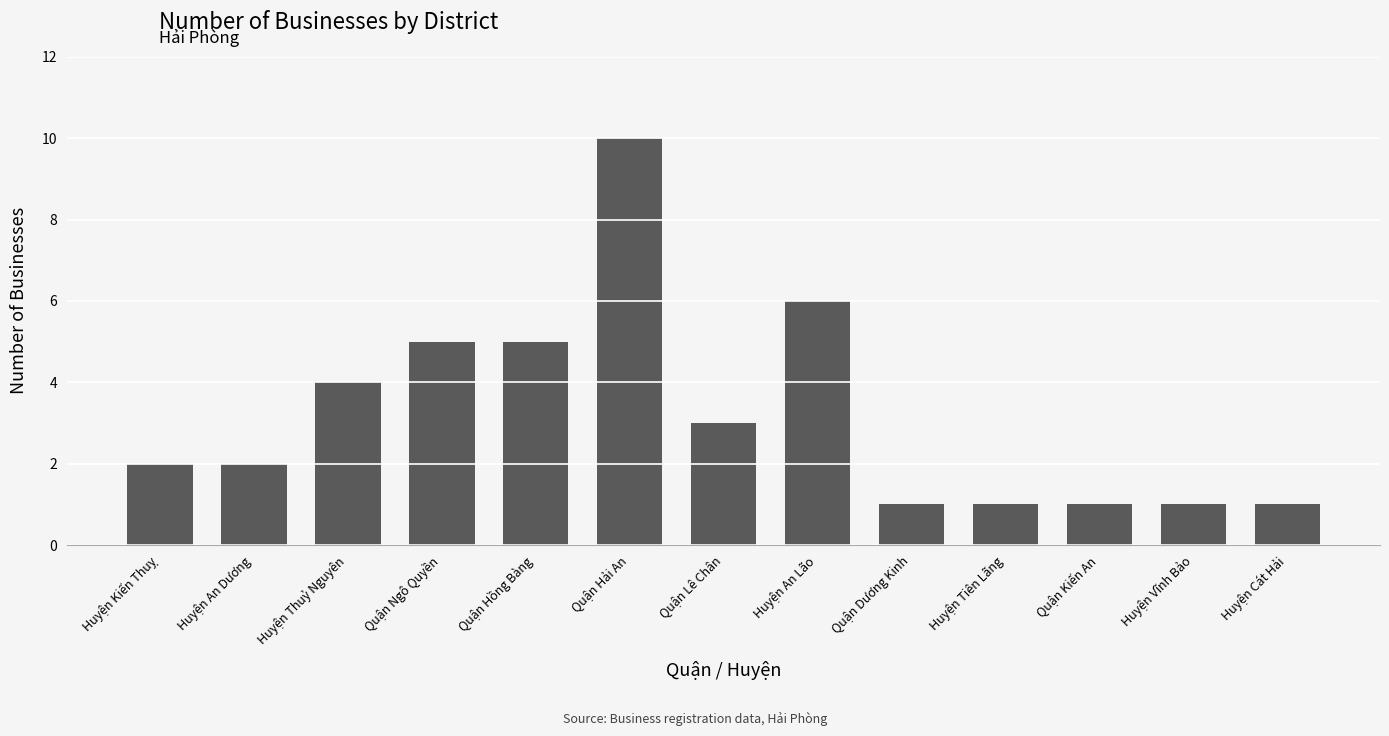

True or false: the data shows 10 at Quận Hải An.

True